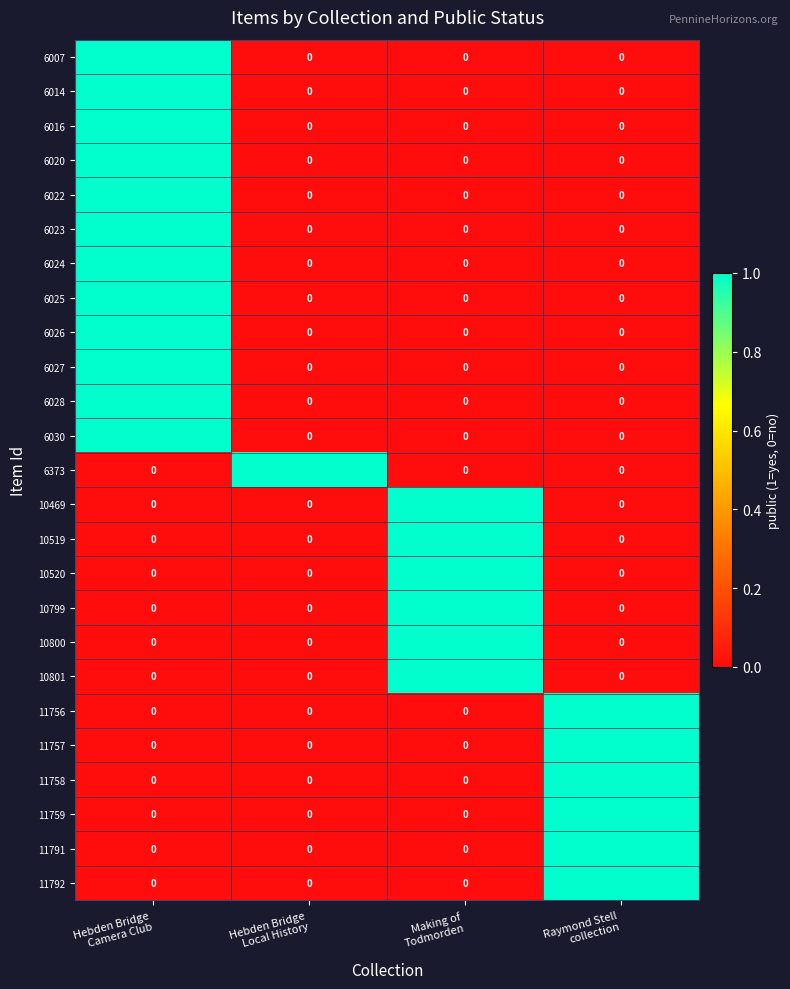

At how many categories does at least one series exceed 0?

4